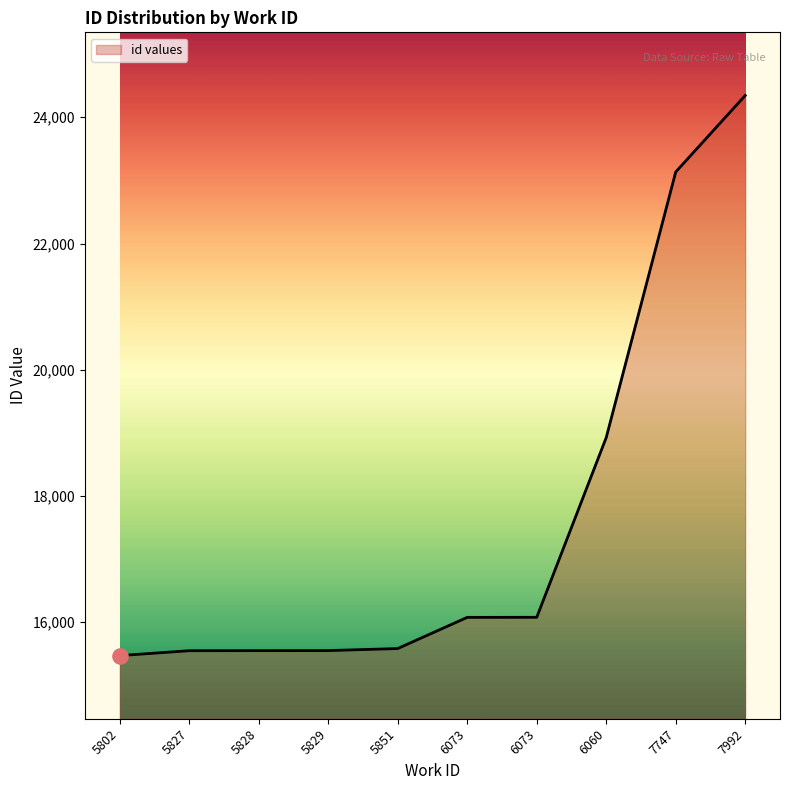

Which has a higher value, 5851 or 6073?

6073